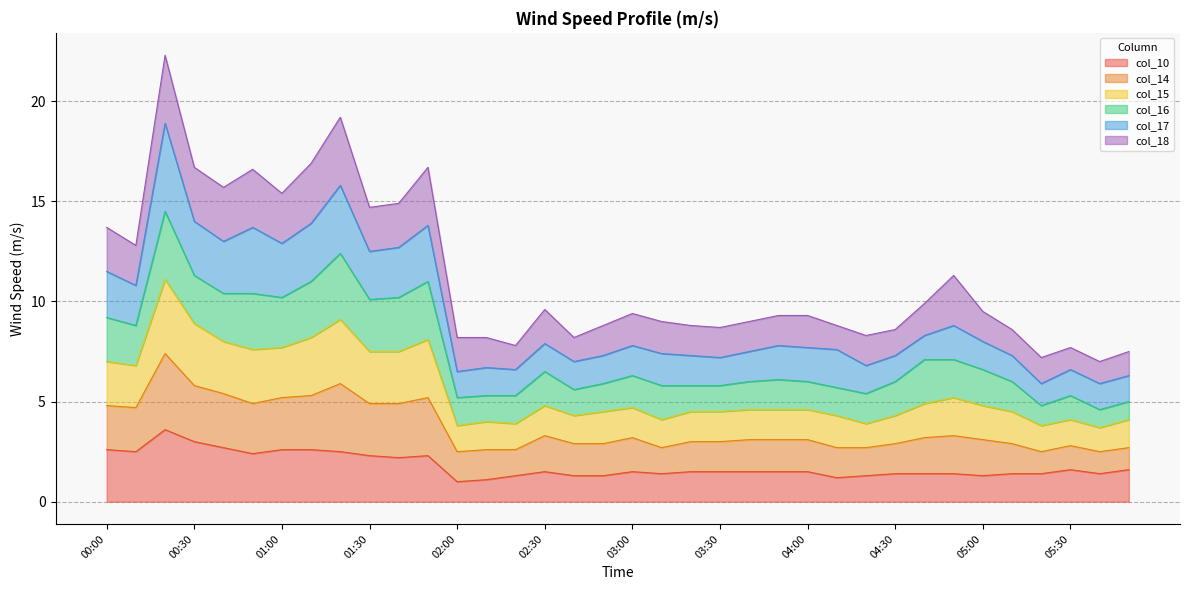

What is the maximum value for col_10?

3.6